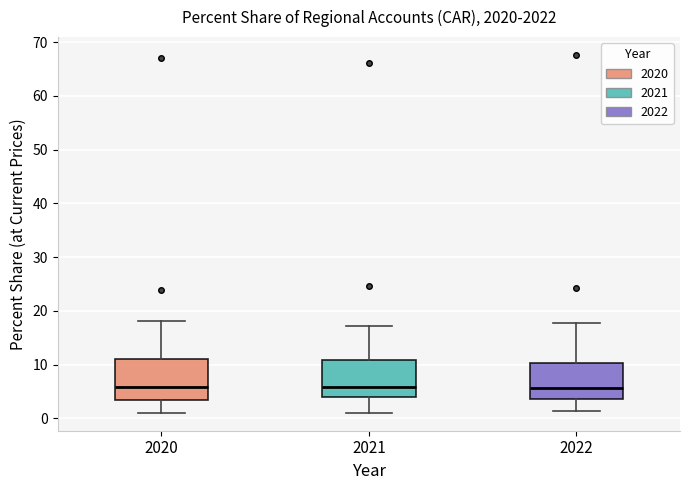

Reading left to right, read every box against the y-axis: the position of its median line, the range the box covers, and the ends of its whiskers. The values are not printed on the chart, so give them approximately, as read against the axis.

2020: median 6, box 3 to 11, whiskers 1 to 18
2021: median 6, box 4 to 11, whiskers 1 to 17
2022: median 6, box 4 to 10, whiskers 1 to 18